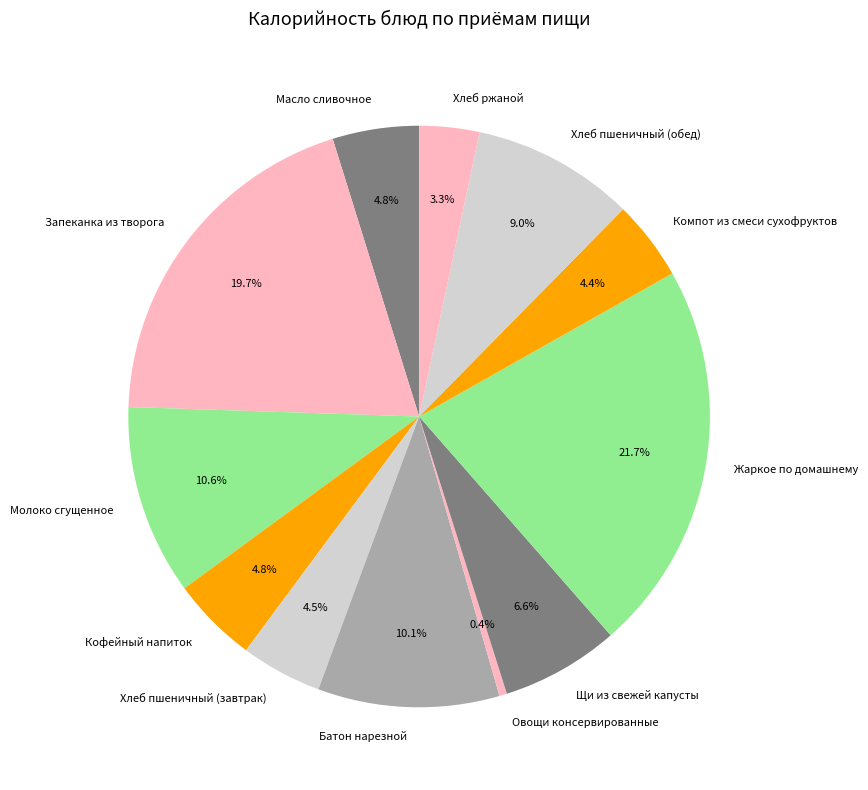

Does any single category account for the majority?

No